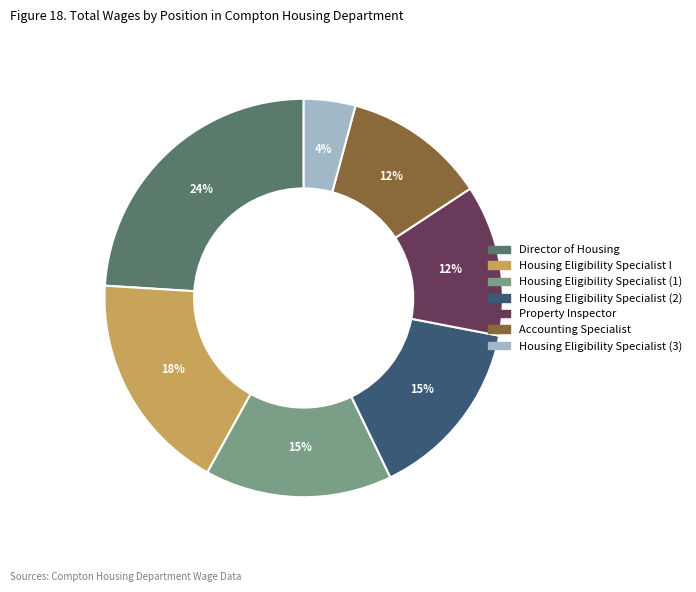

To the nearest percent, what is the average slice percentage?

14%